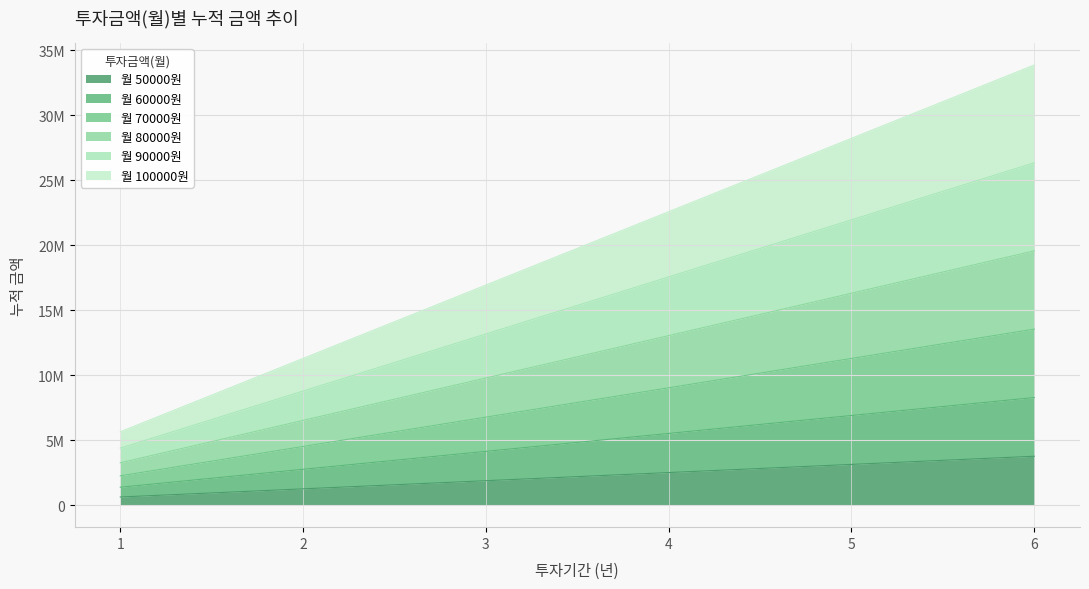

Rank the series by their maximum value, from highest to lowest.

100000, 90000, 80000, 70000, 60000, 50000